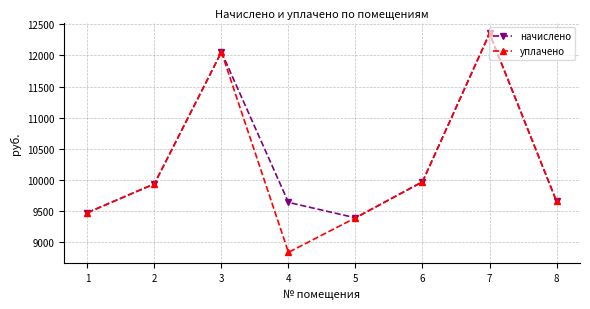

Which series has the largest total across all categories?

начислено